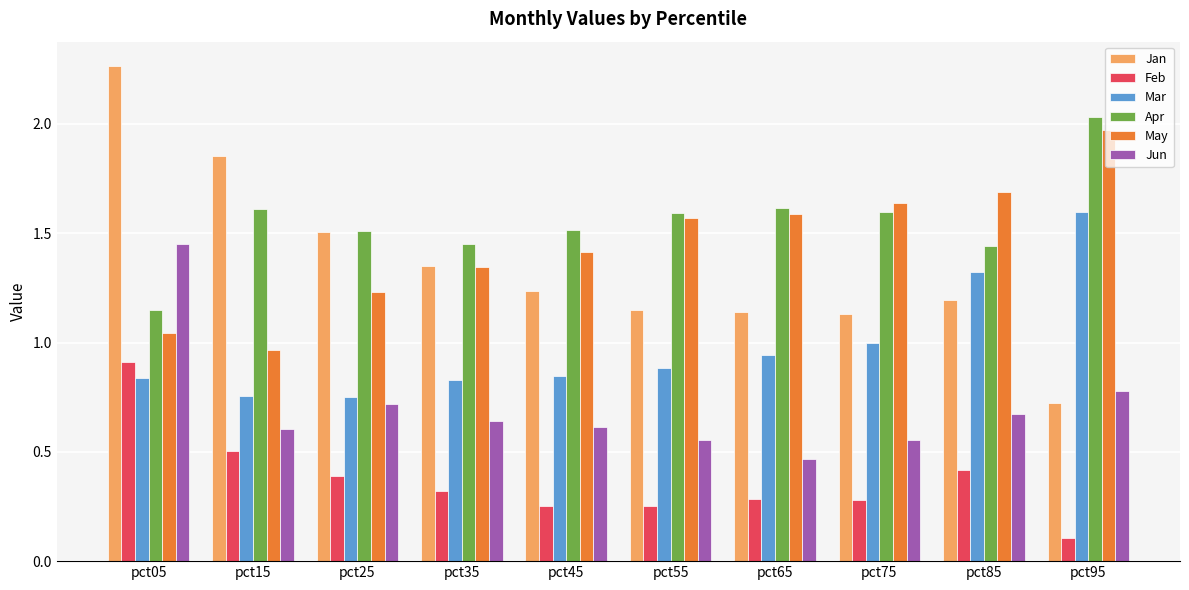

What is the total value across all series at pct45?

5.9